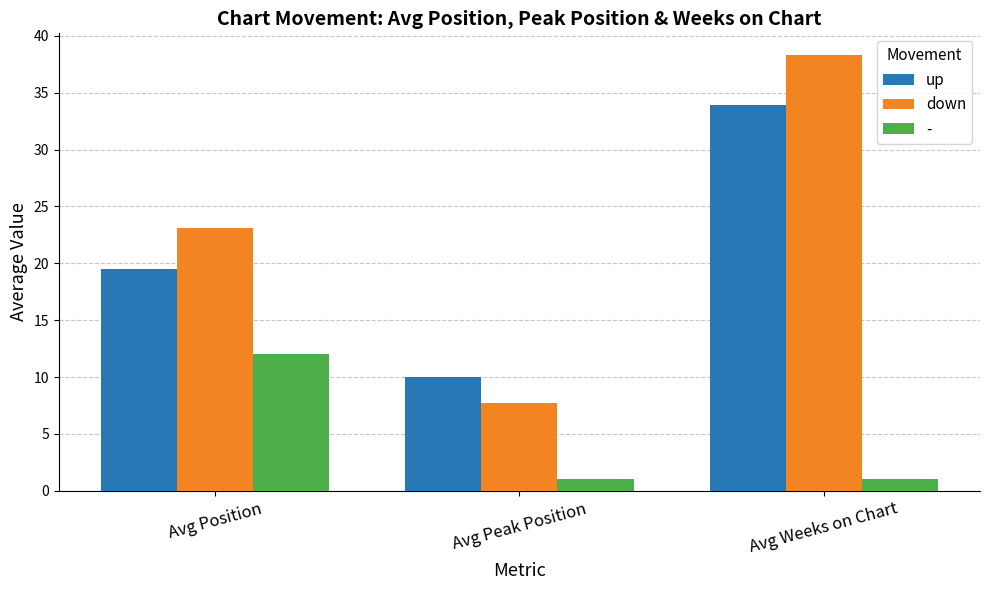

What is the value of the up bar at the 3rd from the left?

33.9